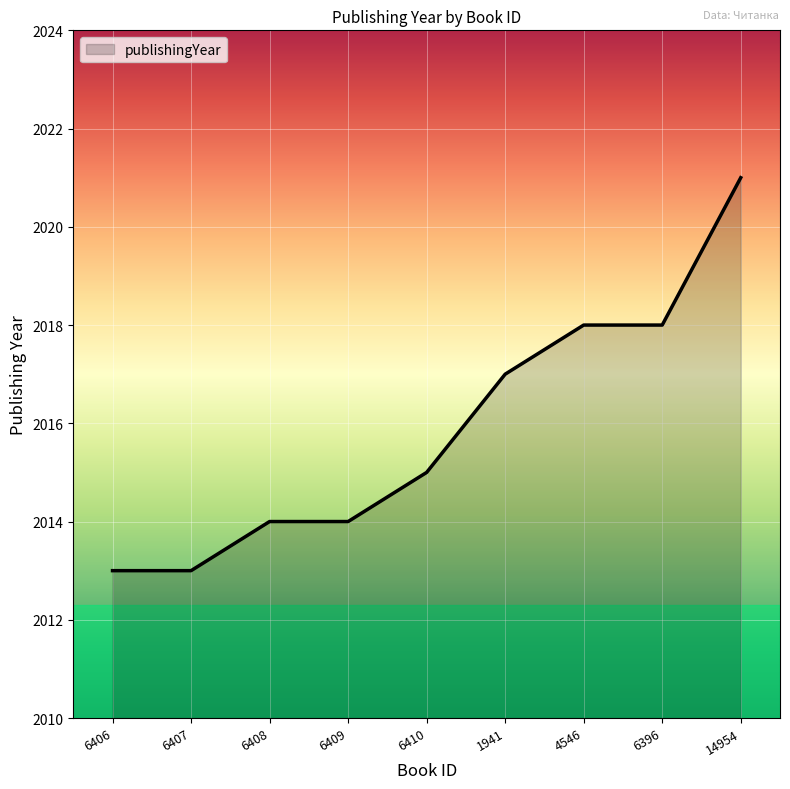

The value at 6410 is 2015. True or false?

True